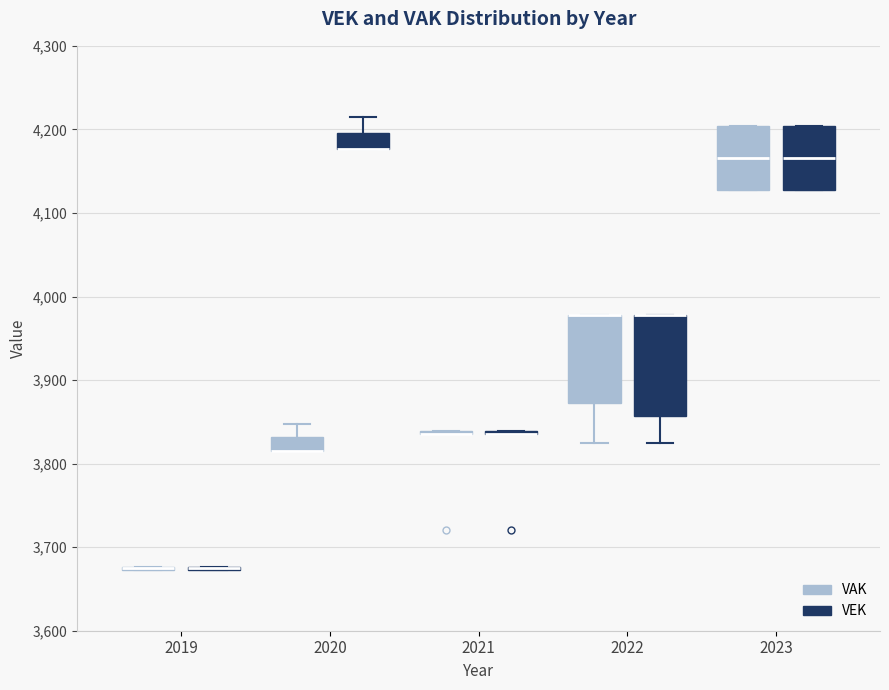

Where is the upper edge of the box for 2022 (VEK) on the y-axis? The values are not printed on the chart, so give them approximately, as read against the axis.

3980